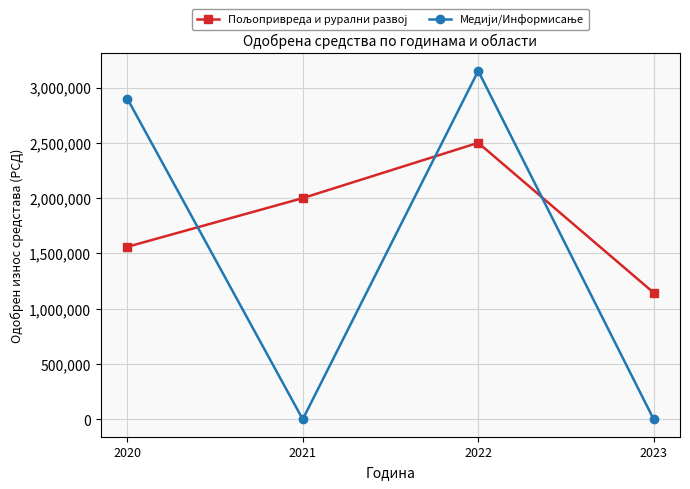

What is the maximum value shown in the chart?

3150000